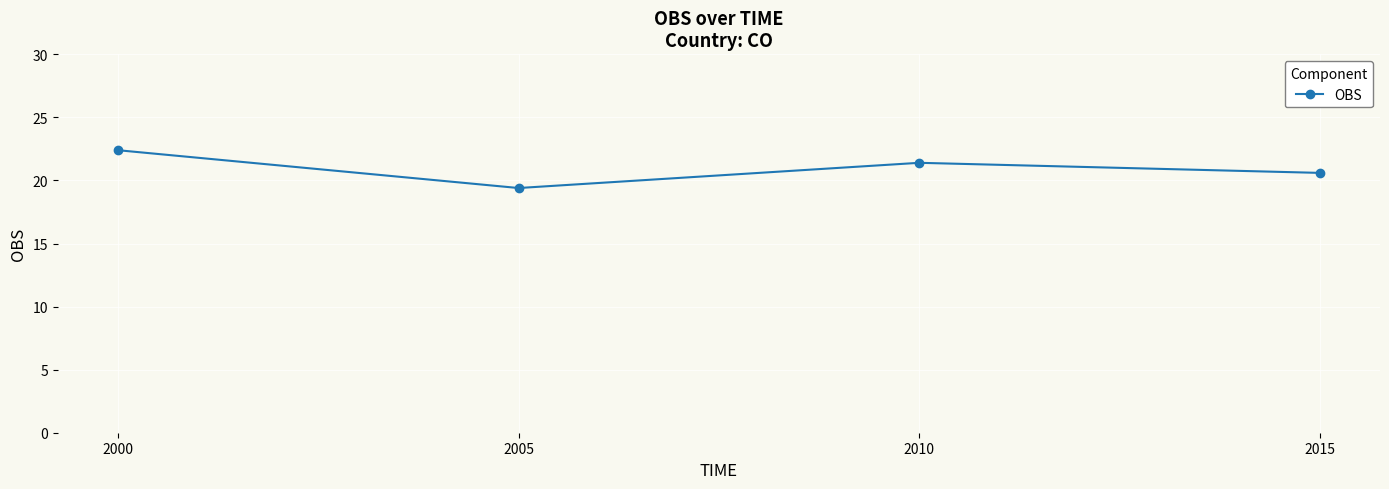

Which category has the highest value across all series?

2000